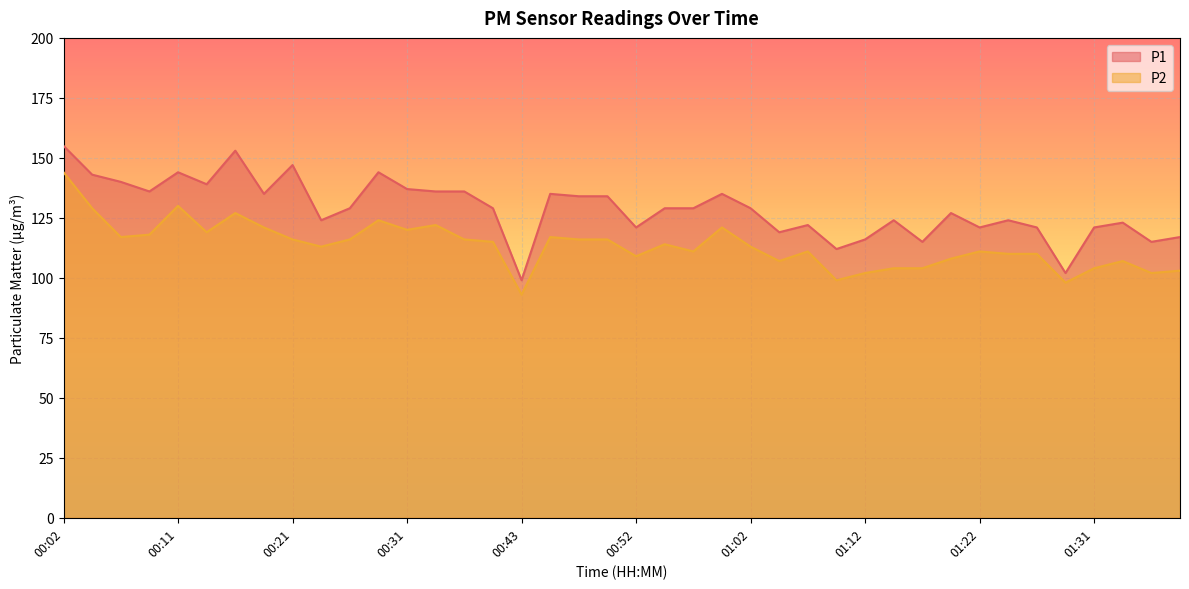

The value of P1 at 01:29 is 102. True or false?

True